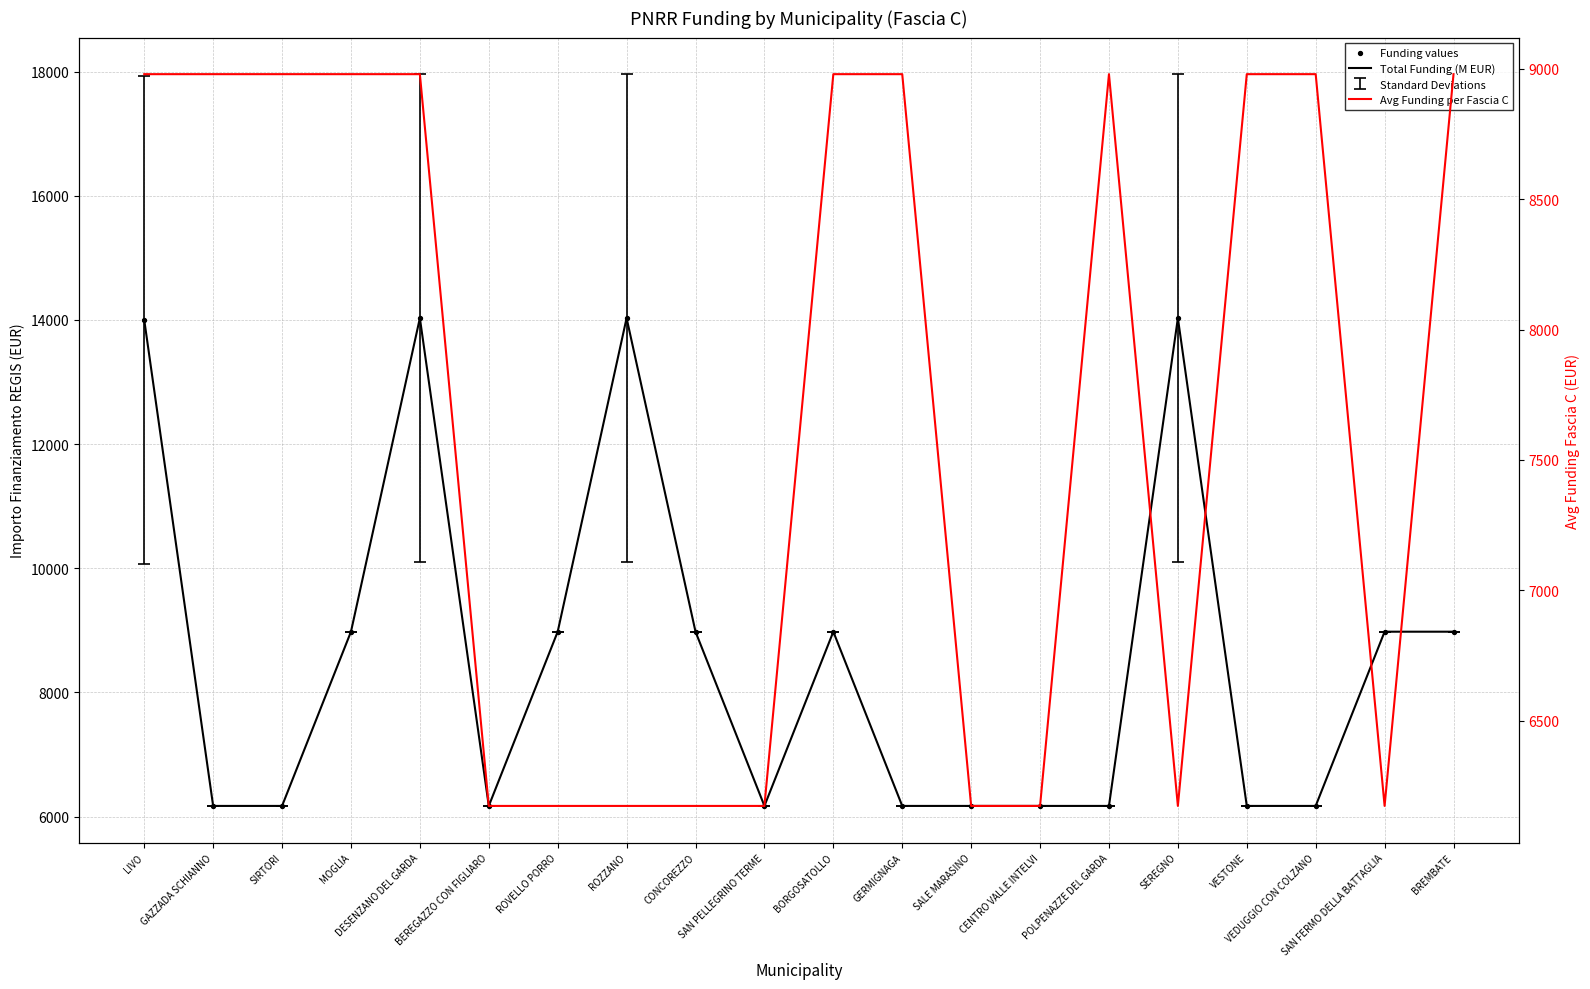

Which series has the widest spread of Y values?

Total Funding (M EUR)